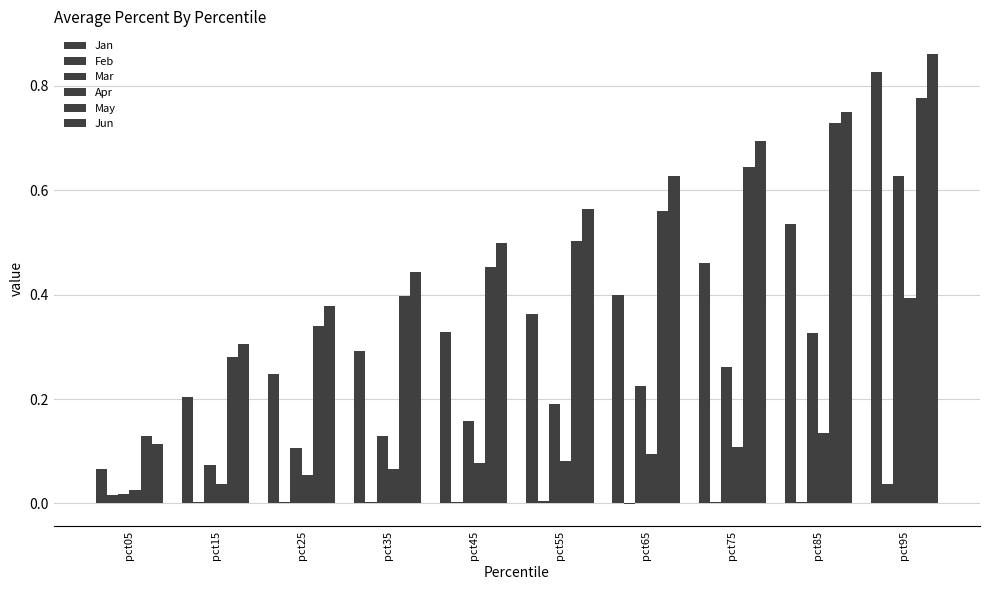

Count the number of categories in the chart.

10